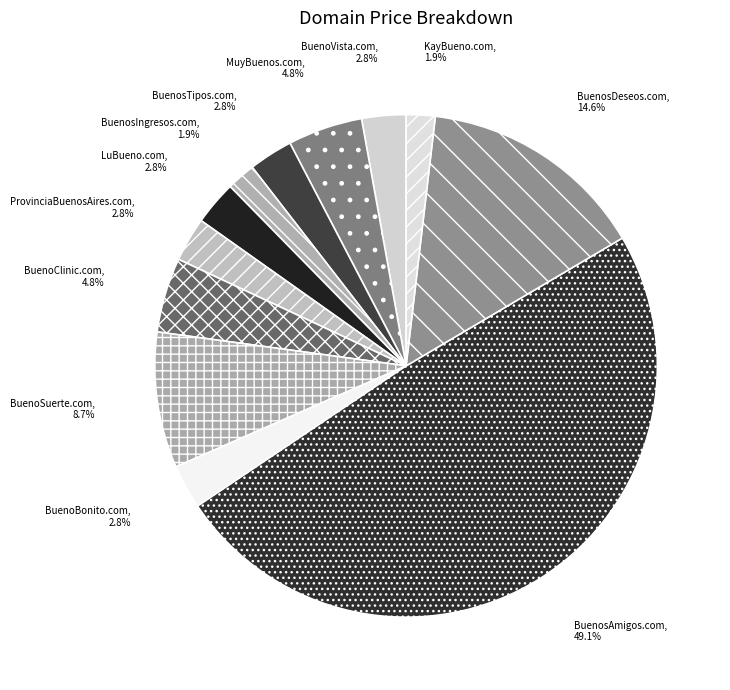

To the nearest percent, what is the combined percentage of ProvinciaBuenosAires.com and BuenoSuerte.com?

12%